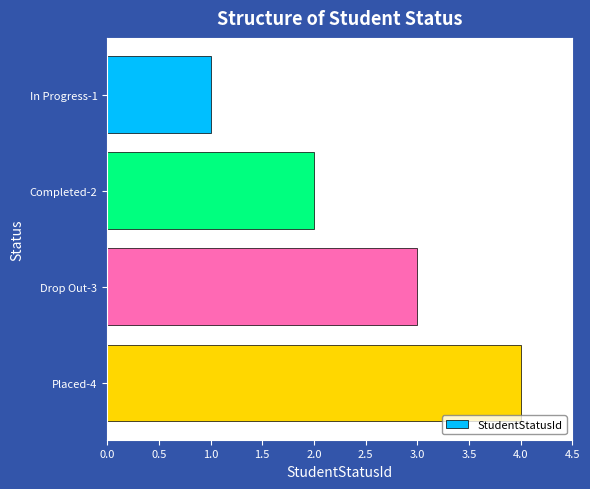

What is the minimum value shown in the chart?

1